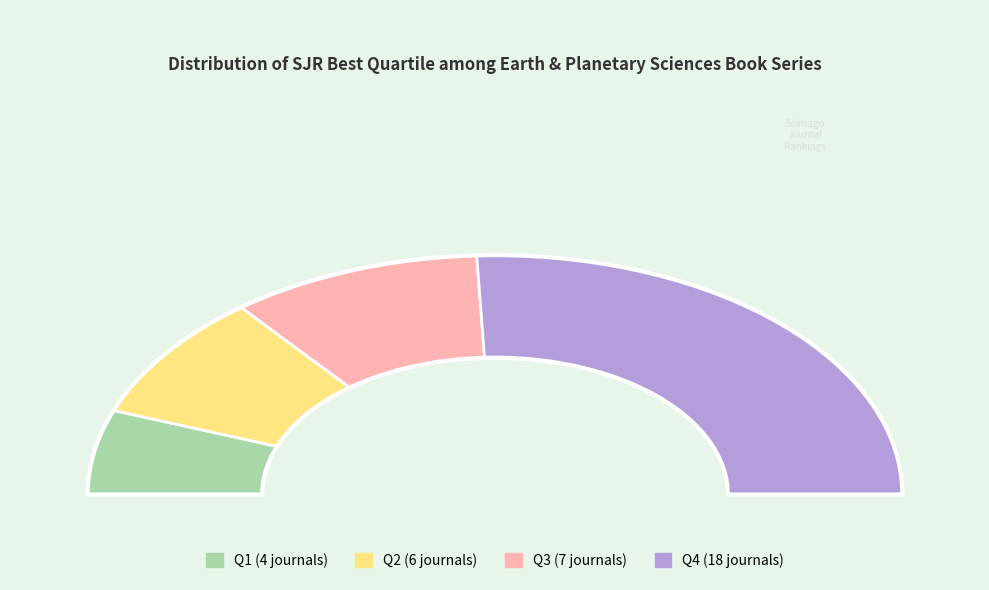

Count the number of slices in the pie.

5